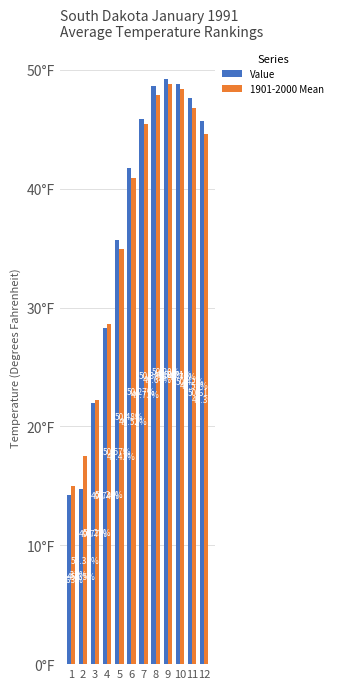

At how many categories does at least one series exceed 35?

8